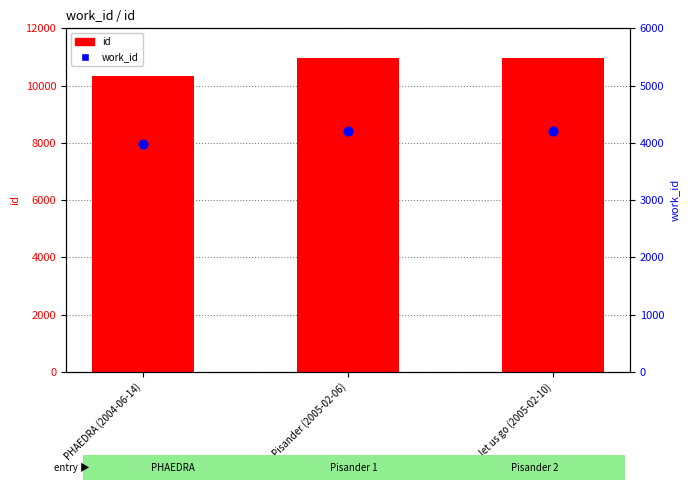

What are all the series names shown in the legend?

id, work_id